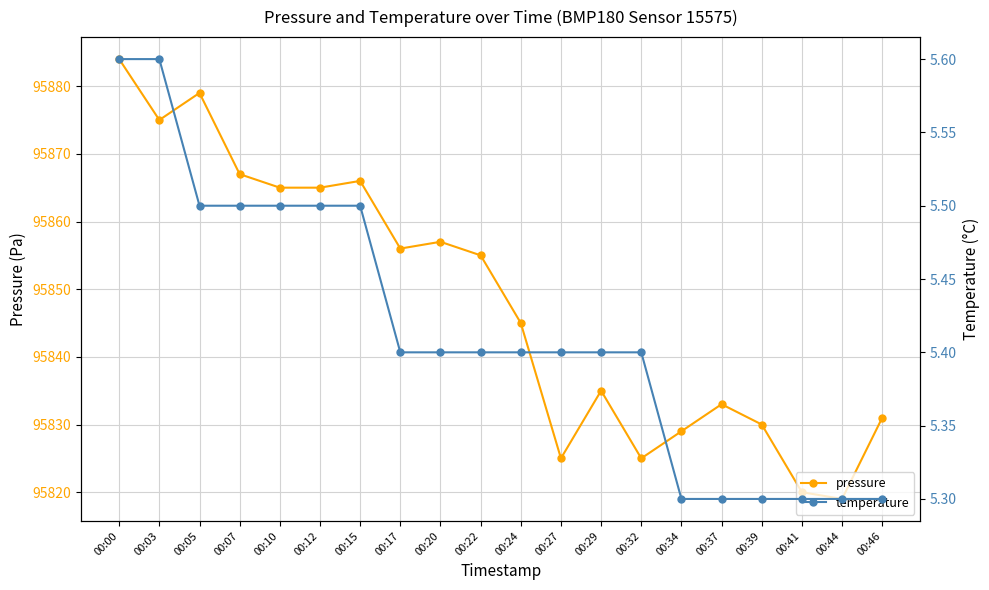

At how many categories does at least one series exceed 80943?

20